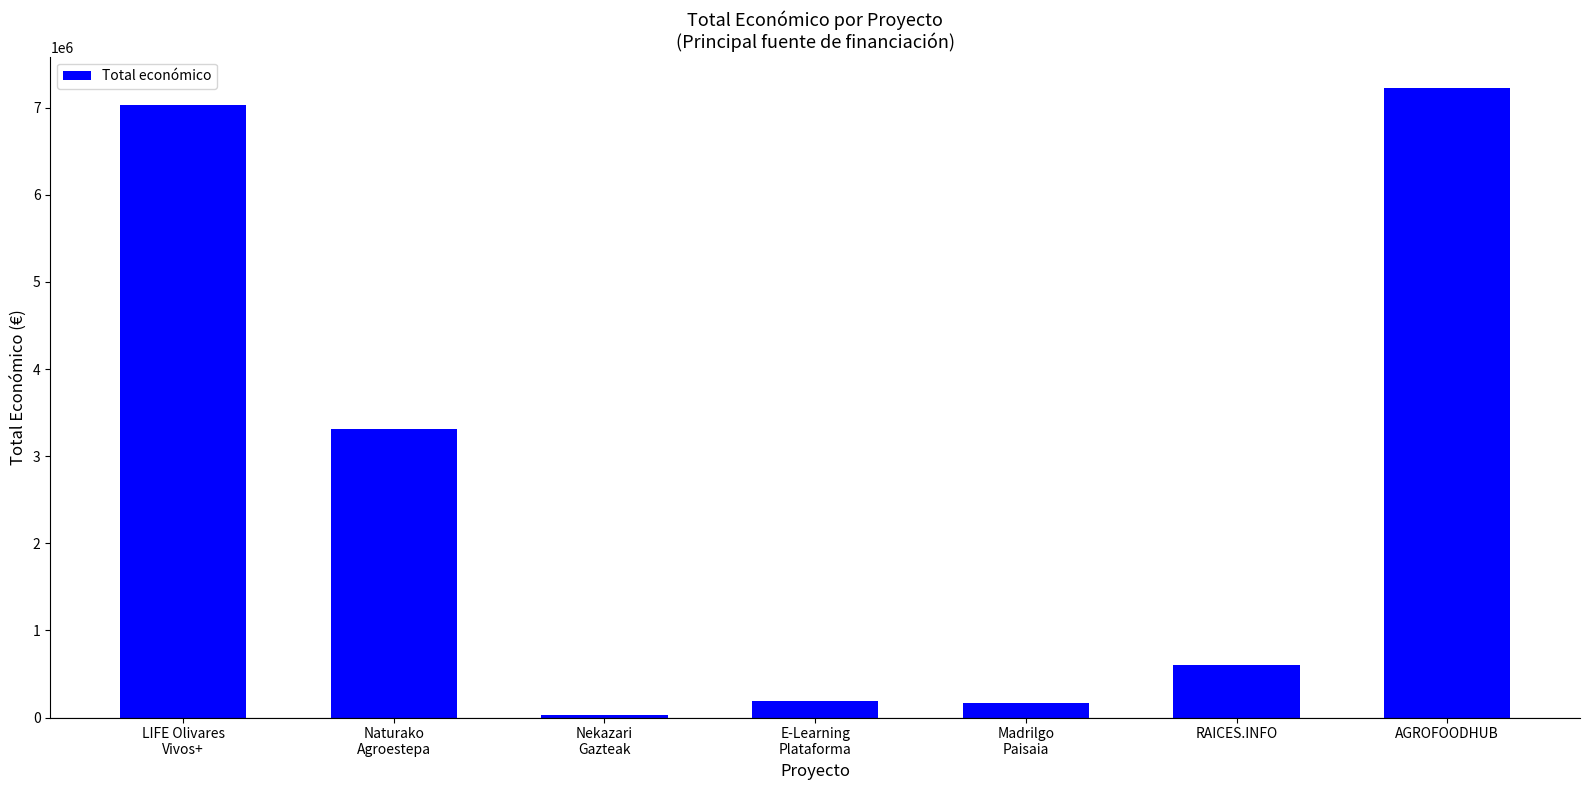

What position from the right is Madrilgo
Paisaia?

3